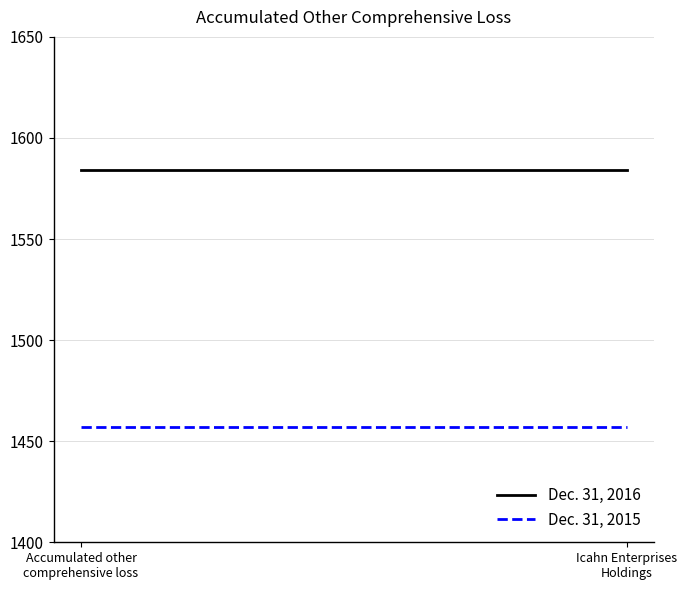

Reading right to left, list all the values displayed in this chart.

Dec. 31, 2016: Icahn Enterprises
Holdings=1584	Accumulated other
comprehensive loss=1584
Dec. 31, 2015: Icahn Enterprises
Holdings=1457	Accumulated other
comprehensive loss=1457